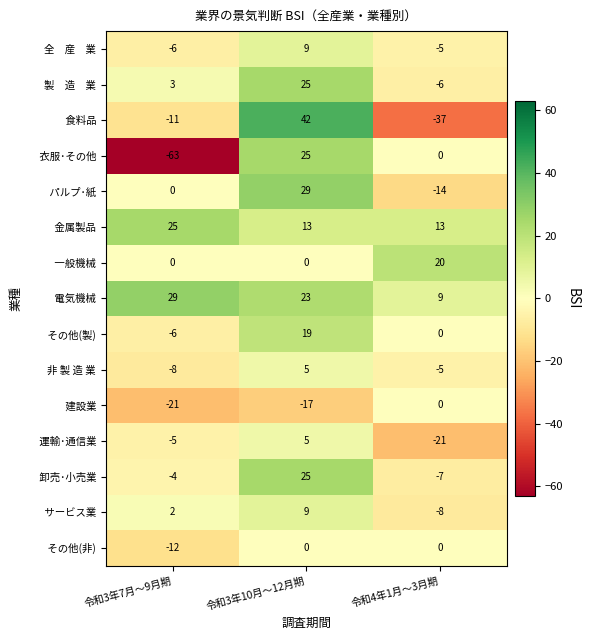

What is the maximum value shown in the chart?

42